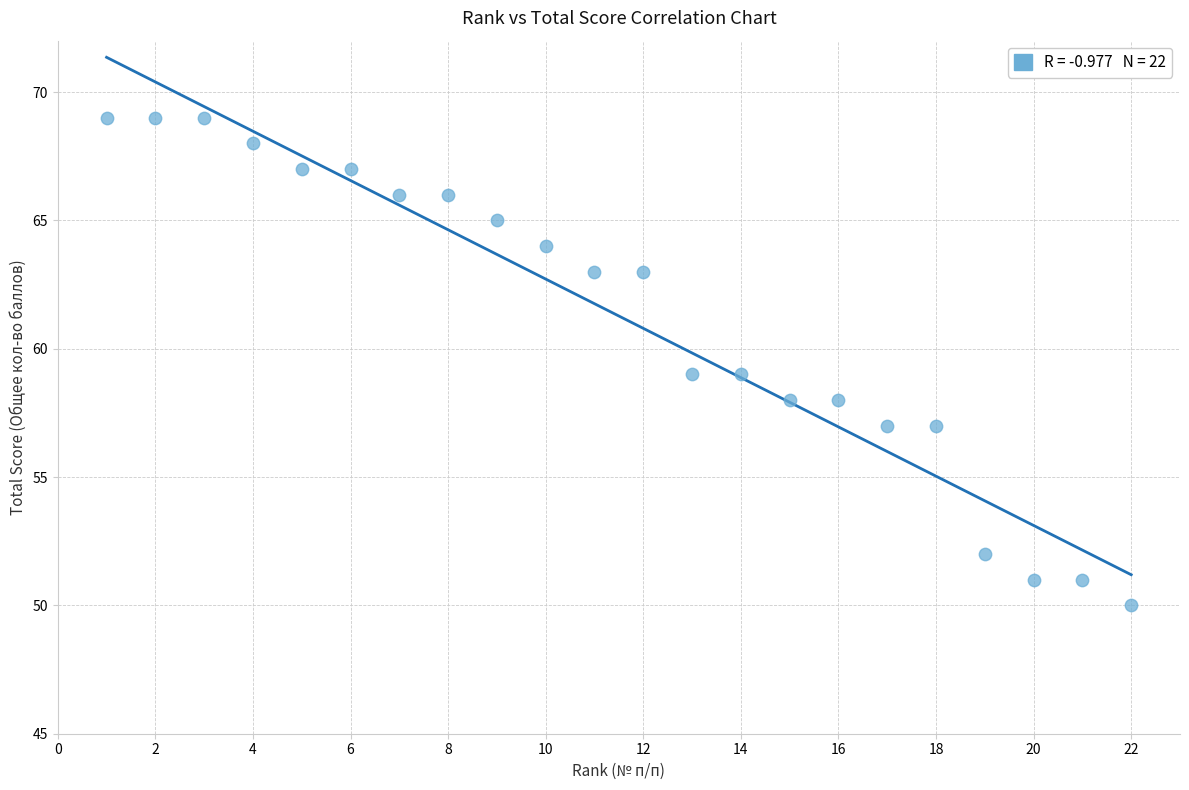

What is the range of Y values (max minus min)?

19